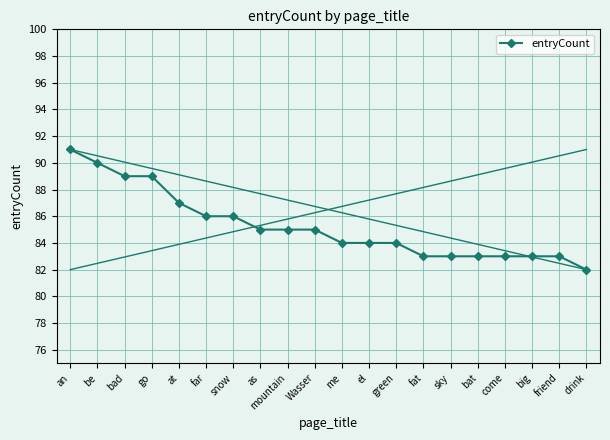

Which has a higher value, be or sky?

be